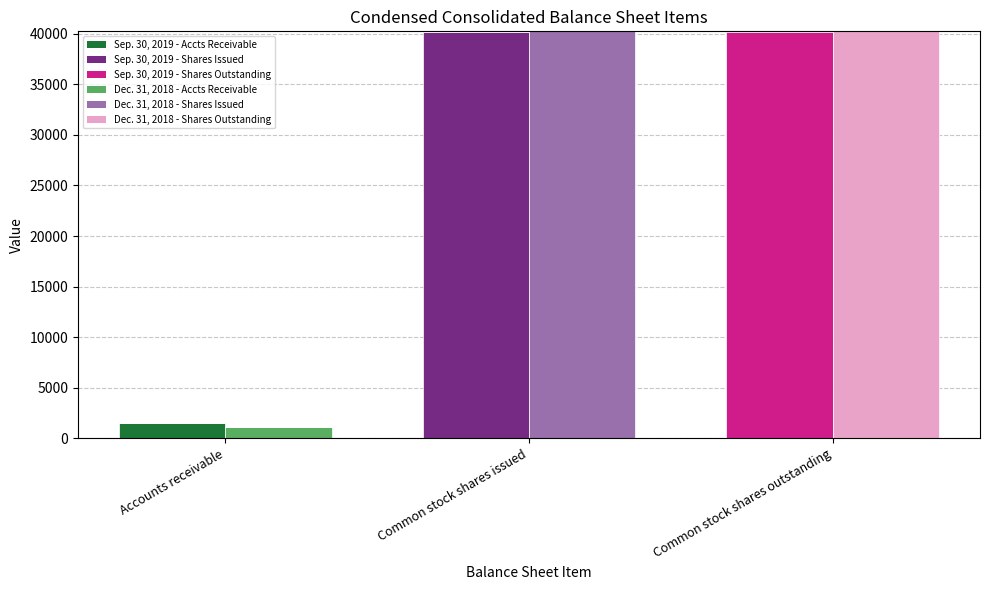

True or false: Sep. 30, 2019 has a value of 27451 at Accounts receivable.

False